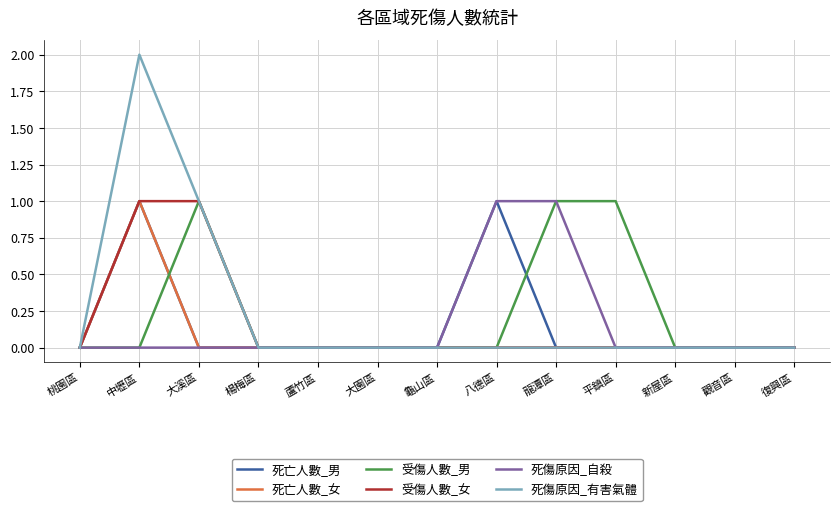

Which series has the widest spread of values?

死傷原因_有害氣體